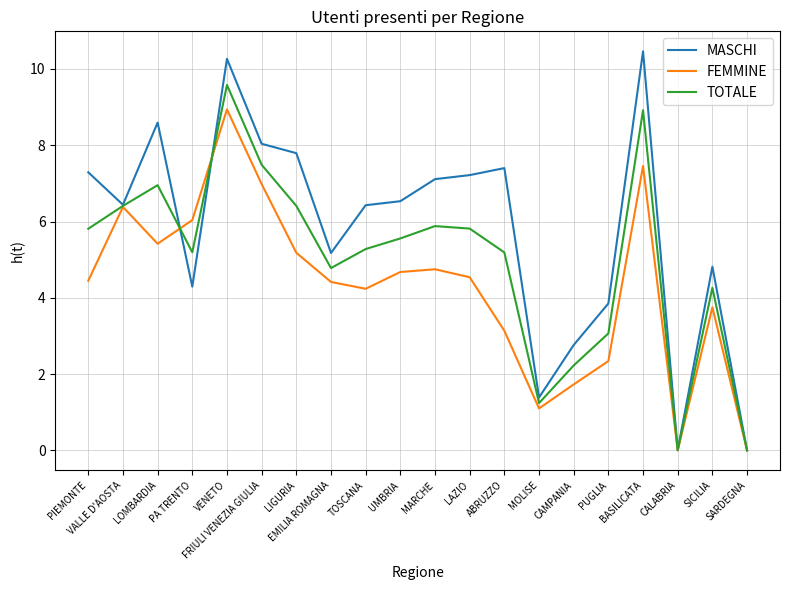

The value of TOTALE at PUGLIA is 1.3. True or false?

False